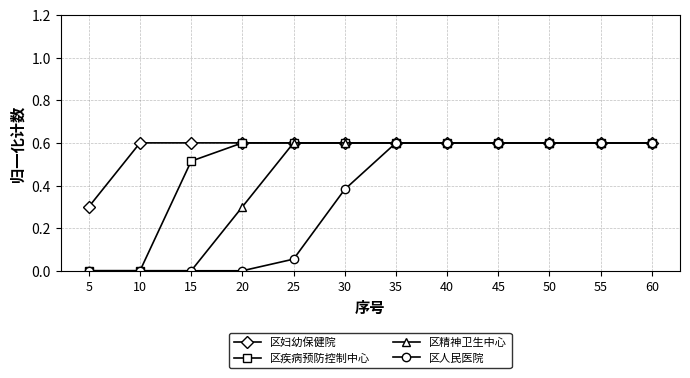

Which series has the largest total across all categories?

区妇幼保健院